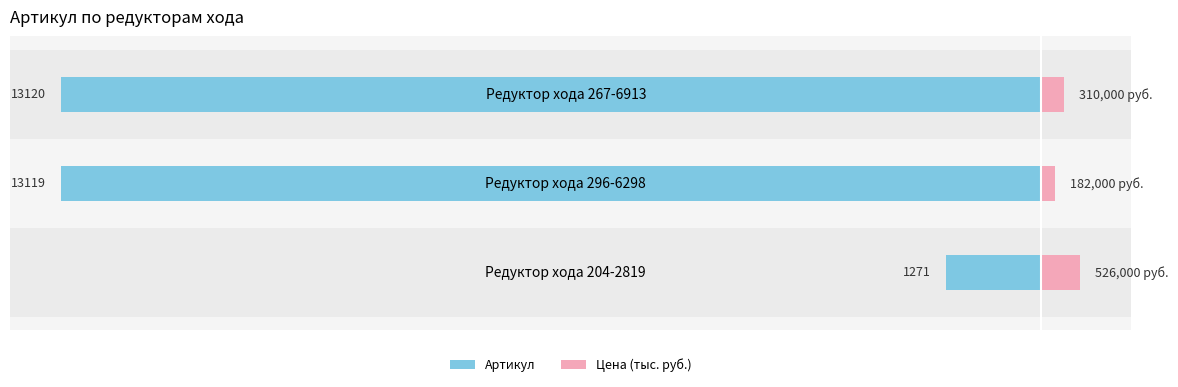

How many data points in Артикул are above -13119?

1